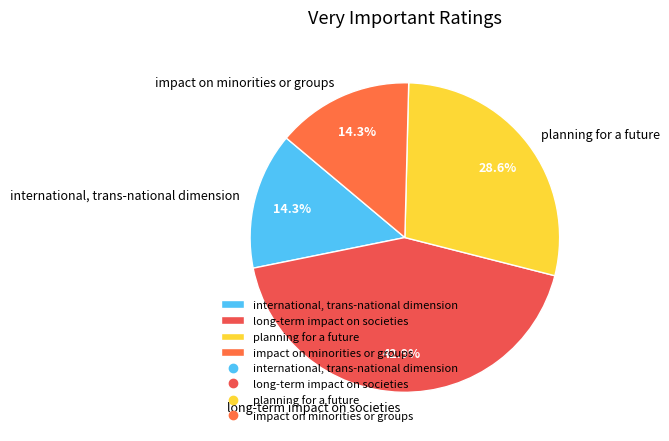

To the nearest percent, what percentage of the pie is impact on minorities or groups?

14%